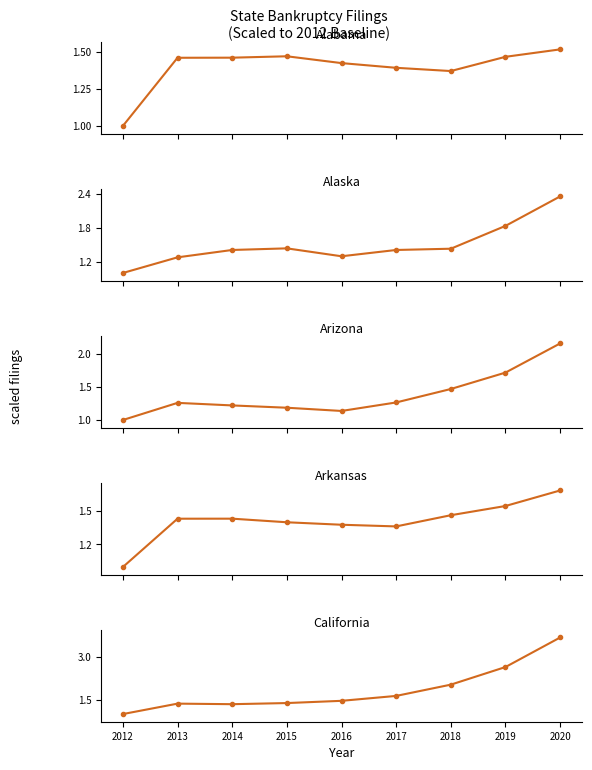

How many Arizona values are between 1 and 2?

8